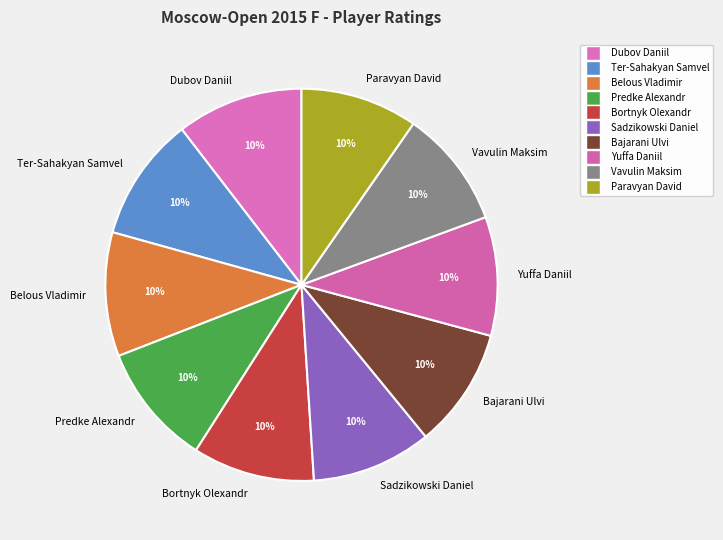

Is Paravyan David the majority of the pie?

No